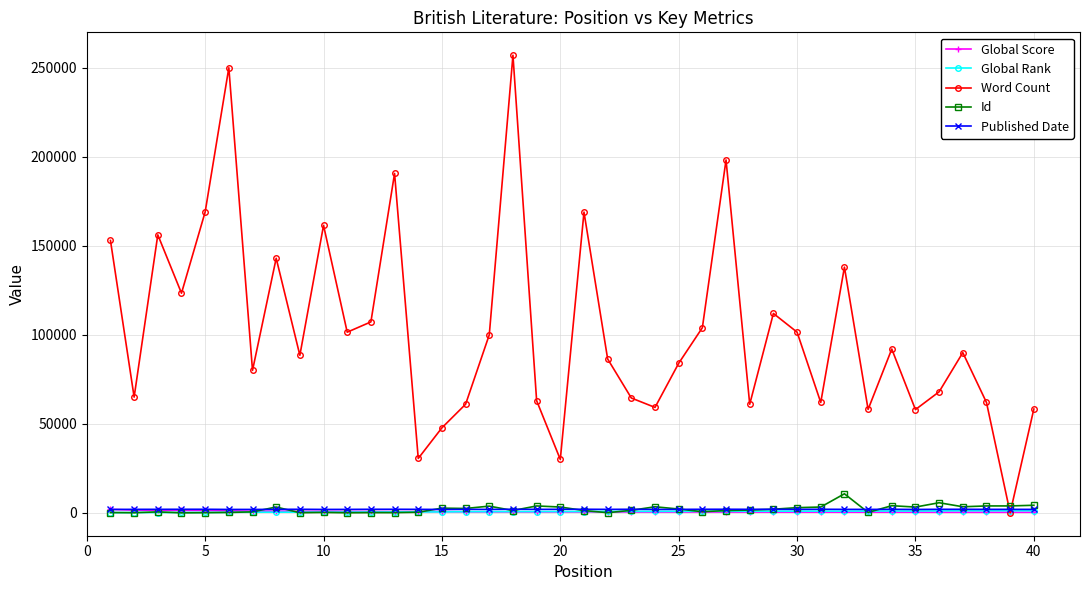

What is the average value of the Global Score series?

664